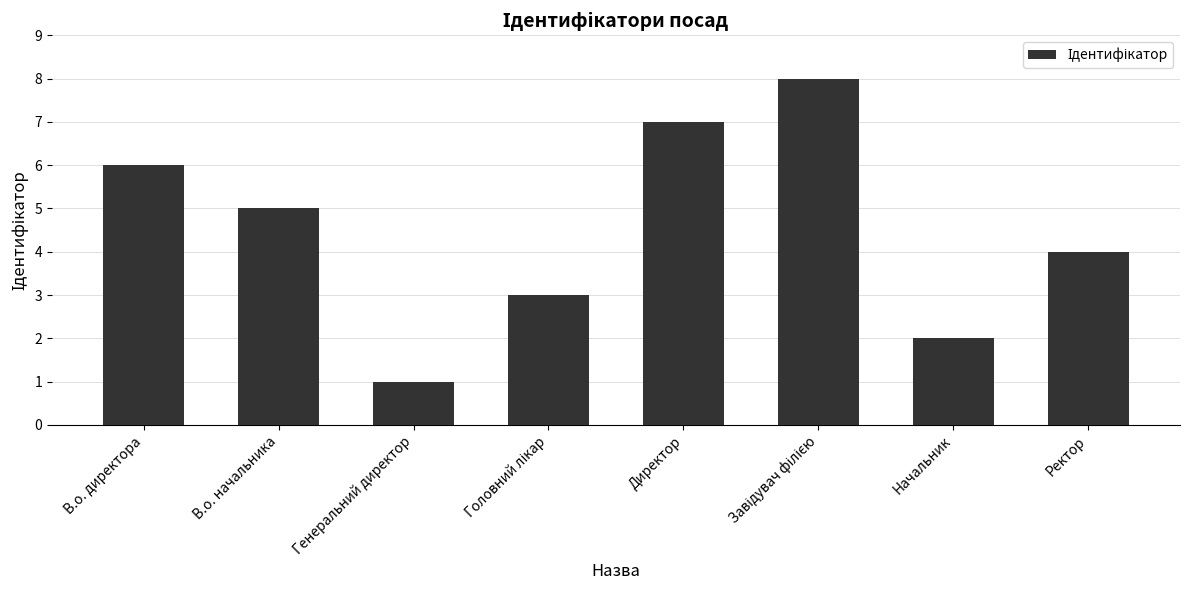

Where is the data nearest to the value 4?

Ректор